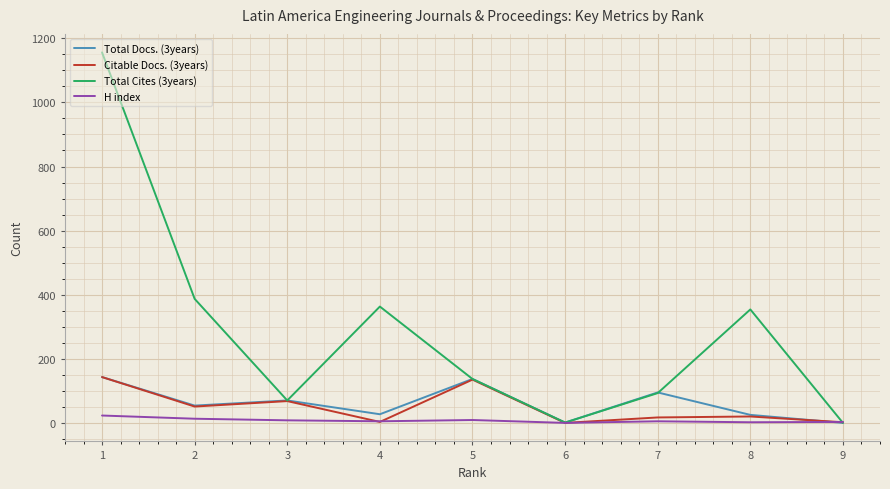

What is the greatest value displayed?

1156